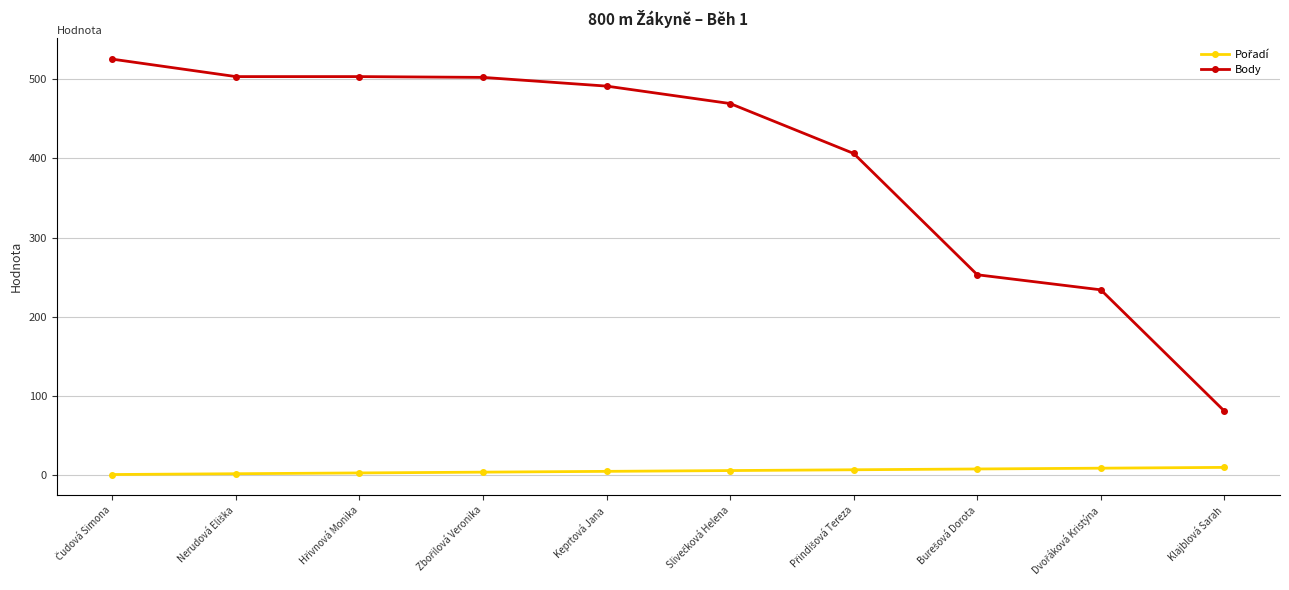

What is the sum of all Body values?

3967